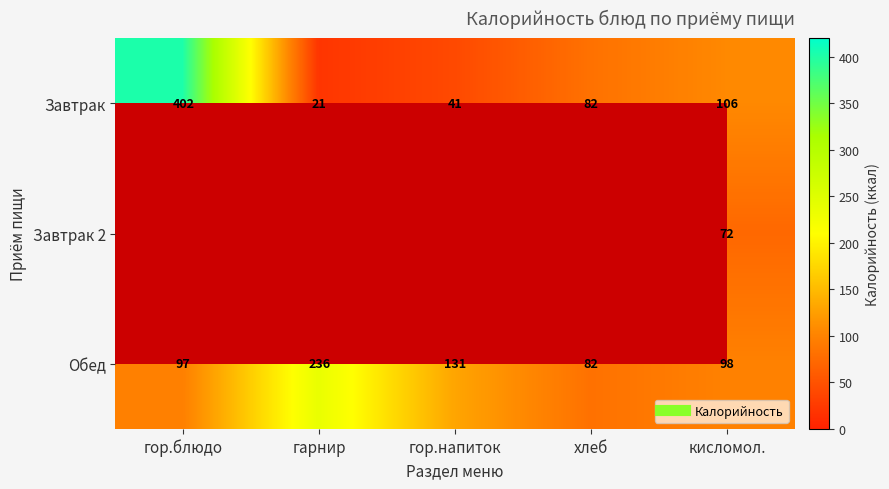

What is the sum of all Завтрак values?

651.9